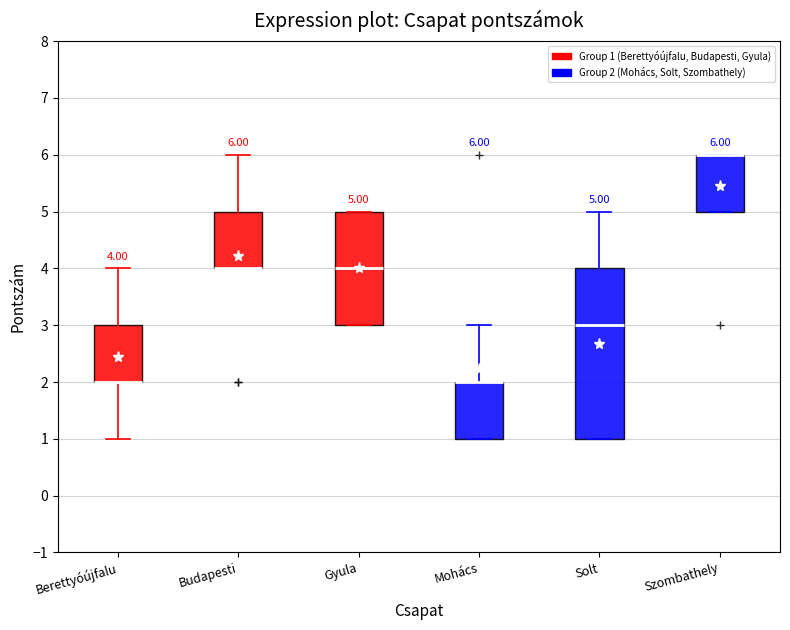

Which box is the tallest, from its lower edge to its upper edge?

Solt